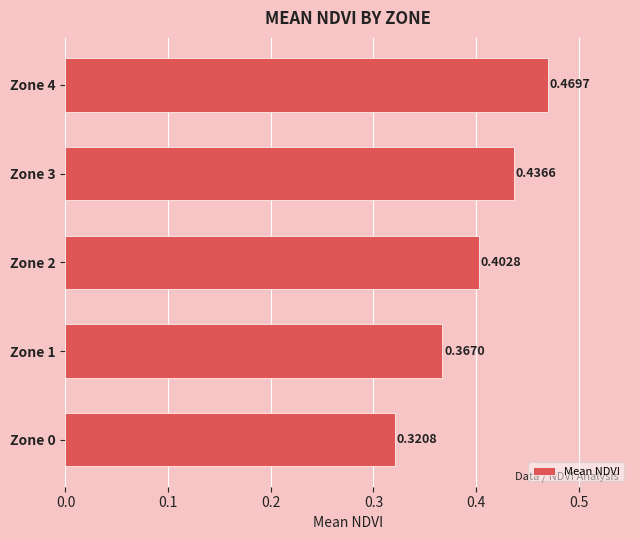

What is the change in value from Zone 2 to Zone 4?

+0.1